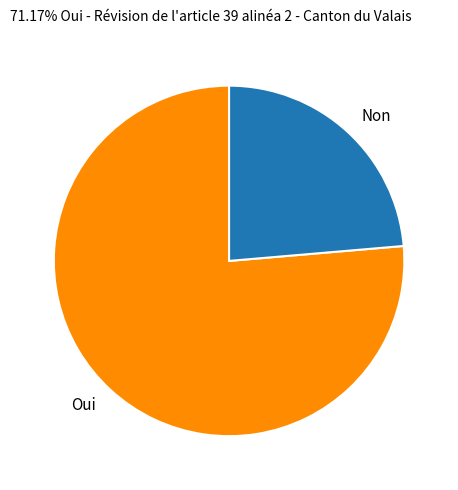

Combined, do Non and Oui account for over 50%?

Yes